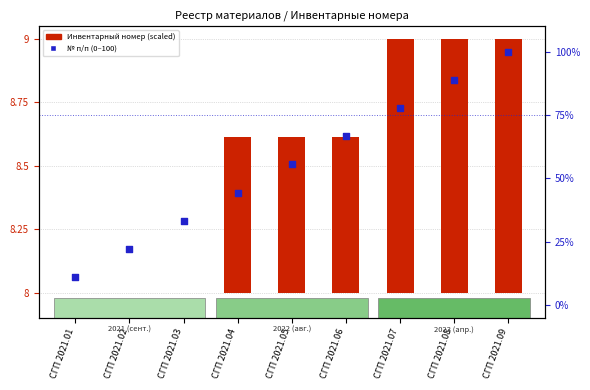

What is the change in value from СГП 2021.01 to СГП 2021.08?

+77.8